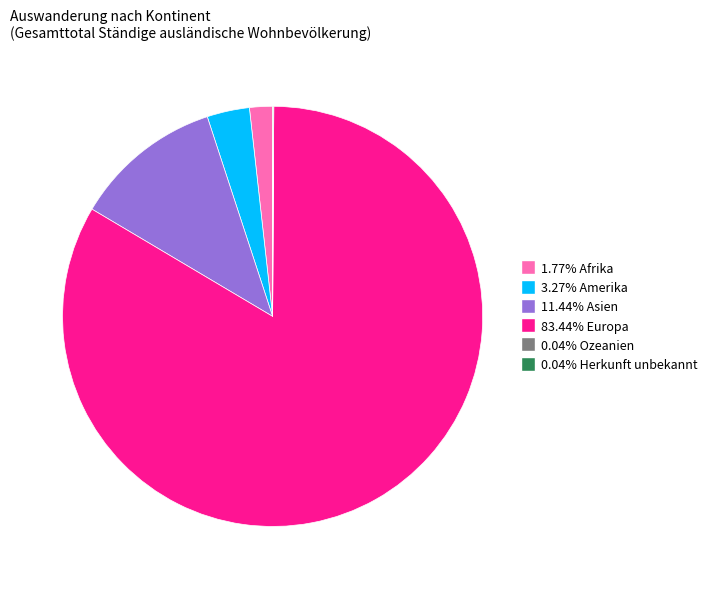

What is the smallest slice in the pie chart?

Ozeanien